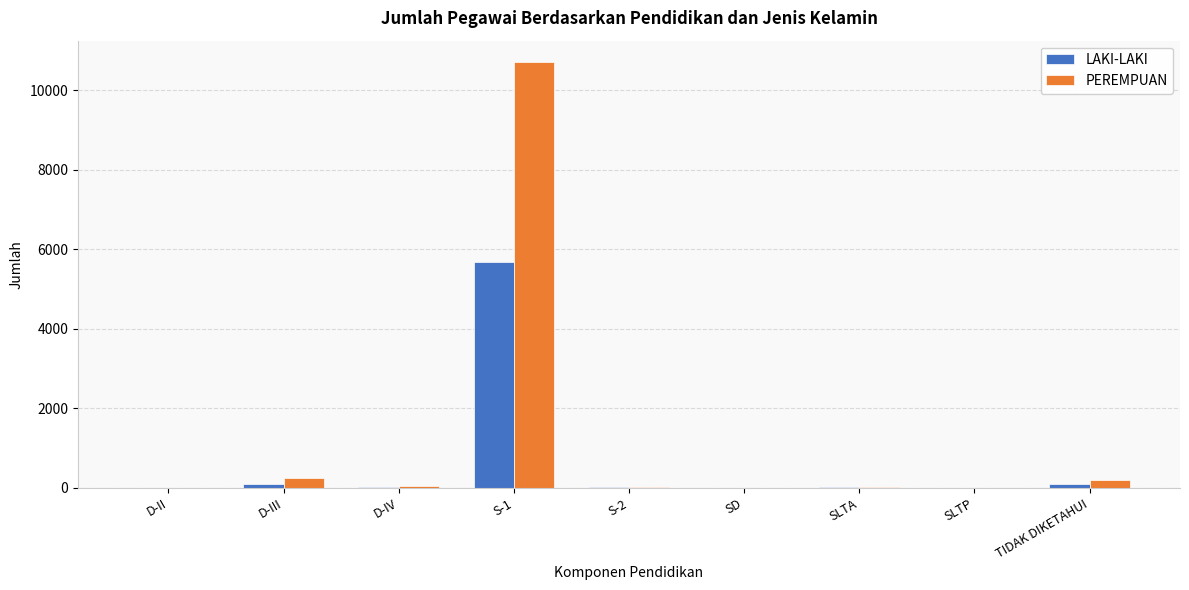

At which label does PEREMPUAN reach its peak?

S-1